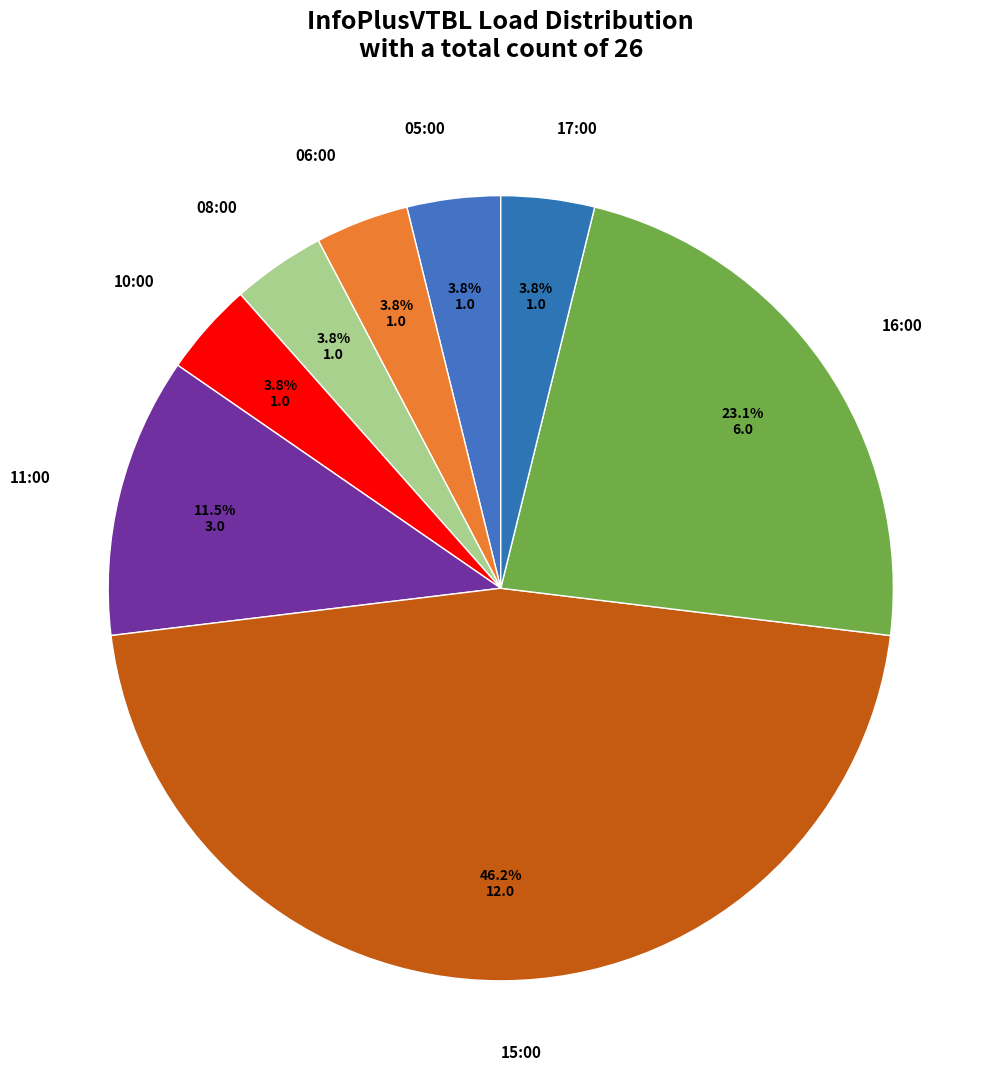

What is the ratio of the value at 10:00 to the value at 17:00?

1.0